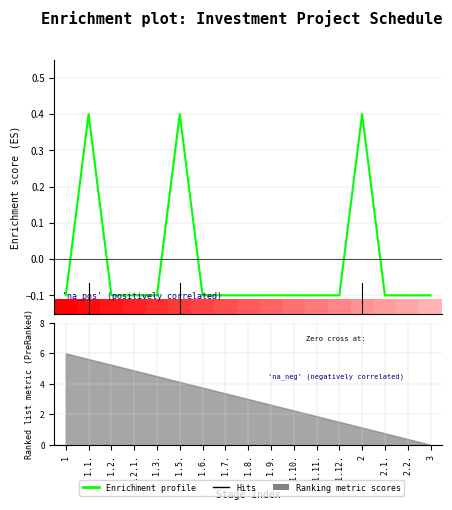

At which category does the chart reach its peak across all series?

1.1.